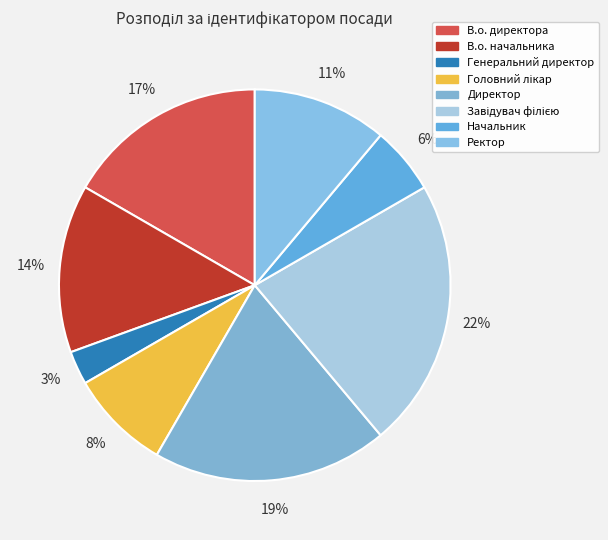

To the nearest percent, what is the difference between the Завідувач філією and Директор slice percentages?

3%